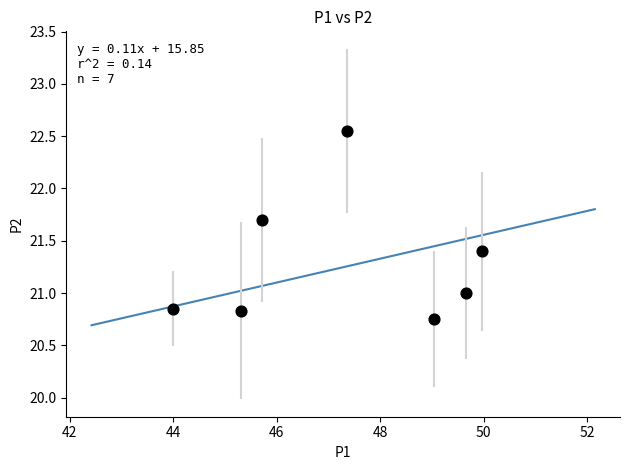

What is the average Y value?

21.3